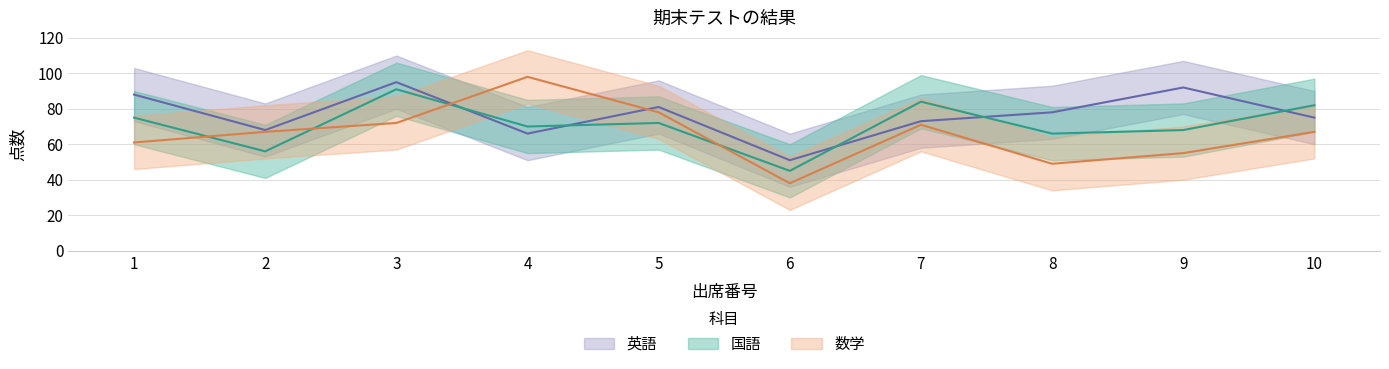

Reading right to left, transcribe all the data shown in this chart.

国語: 10=82	9=68	8=66	7=84	6=45	5=72	4=70	3=91	2=56	1=75
数学: 10=67	9=55	8=49	7=71	6=38	5=78	4=98	3=72	2=67	1=61
英語: 10=75	9=92	8=78	7=73	6=51	5=81	4=66	3=95	2=68	1=88